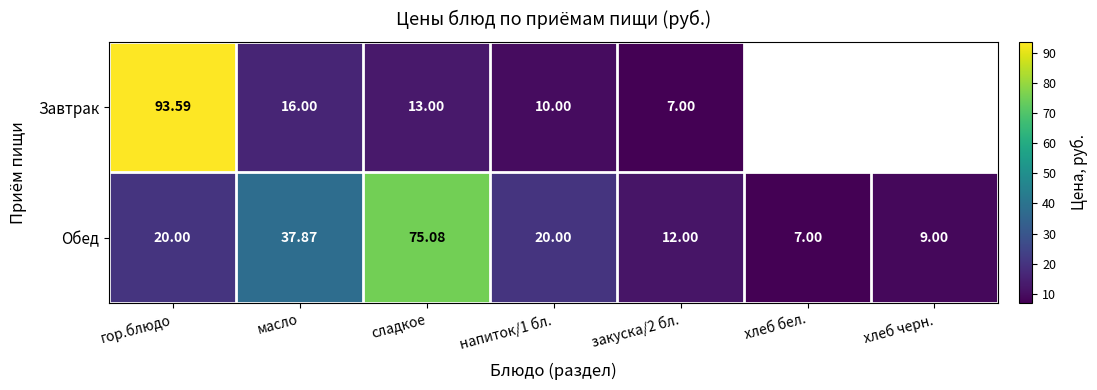

What is the difference between the Завтрак values at напиток/1 бл. and гор.блюдо?

83.6